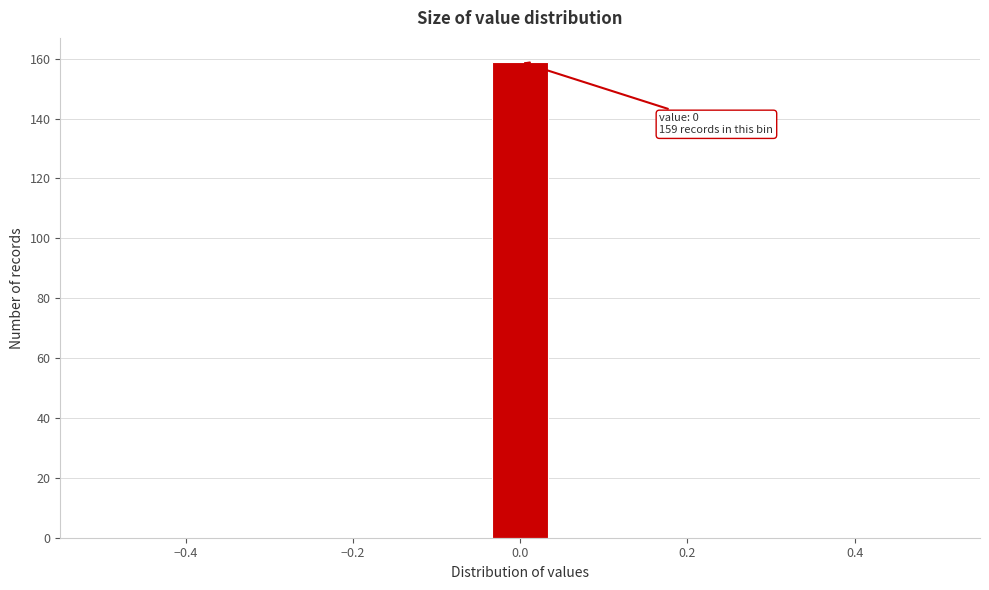

Read against the x-axis, roughly where is the centre of the tallest bar?

0.00